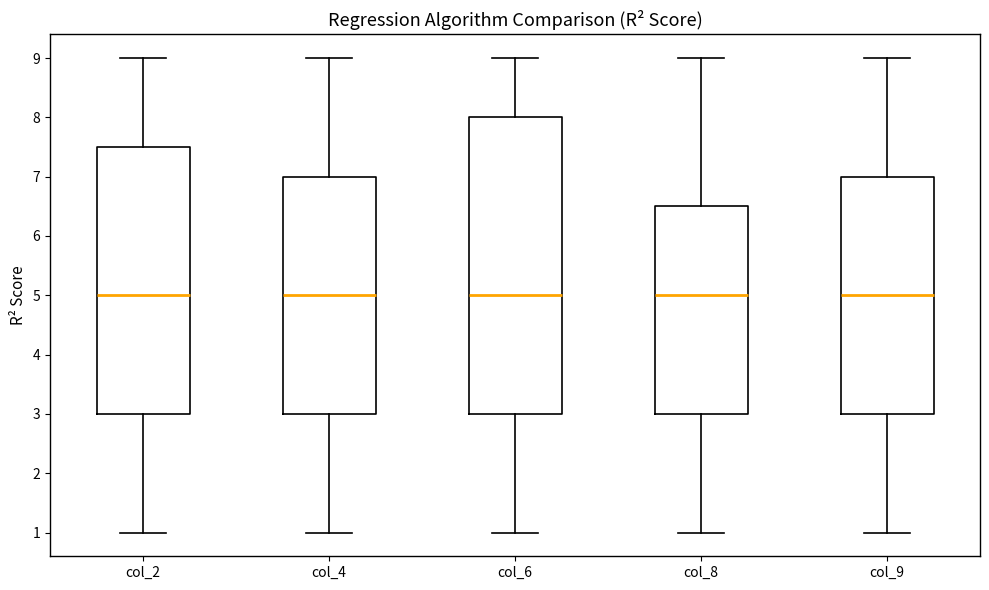

Reading left to right, transcribe this box plot: for each box, give where its median line is, the range the box spans, and where its two whiskers end, as read against the y-axis. The values are not printed on the chart, so give them approximately, as read against the axis.

col_2: median 5.0, box 3.0 to 7.5, whiskers 1.0 to 9.0
col_4: median 5.0, box 3.0 to 7.0, whiskers 1.0 to 9.0
col_6: median 5.0, box 3.0 to 8.0, whiskers 1.0 to 9.0
col_8: median 5.0, box 3.0 to 6.5, whiskers 1.0 to 9.0
col_9: median 5.0, box 3.0 to 7.0, whiskers 1.0 to 9.0